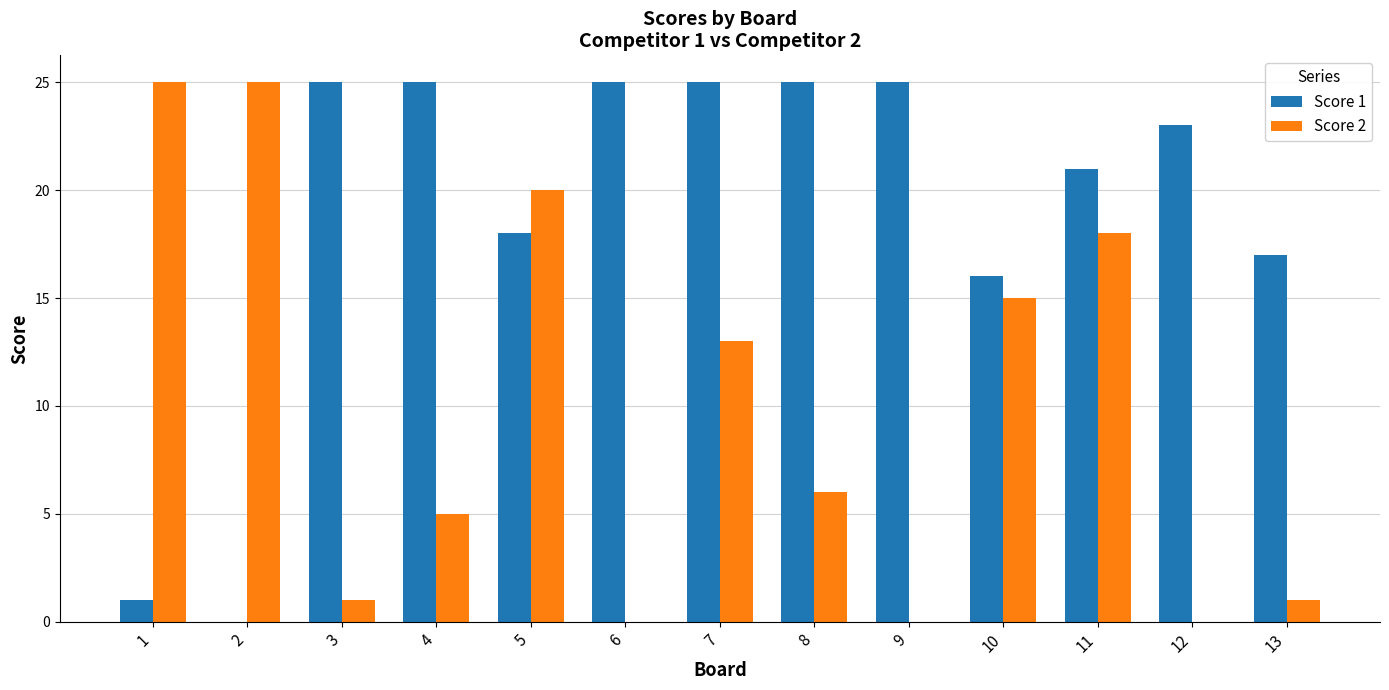

What is the total value across all series at 4?

30